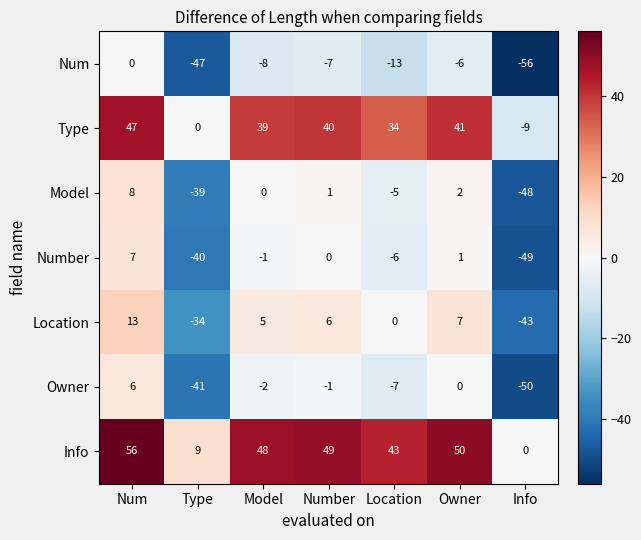

Rank the categories by Info value from lowest to highest.

Info, Type, Location, Model, Number, Owner, Num